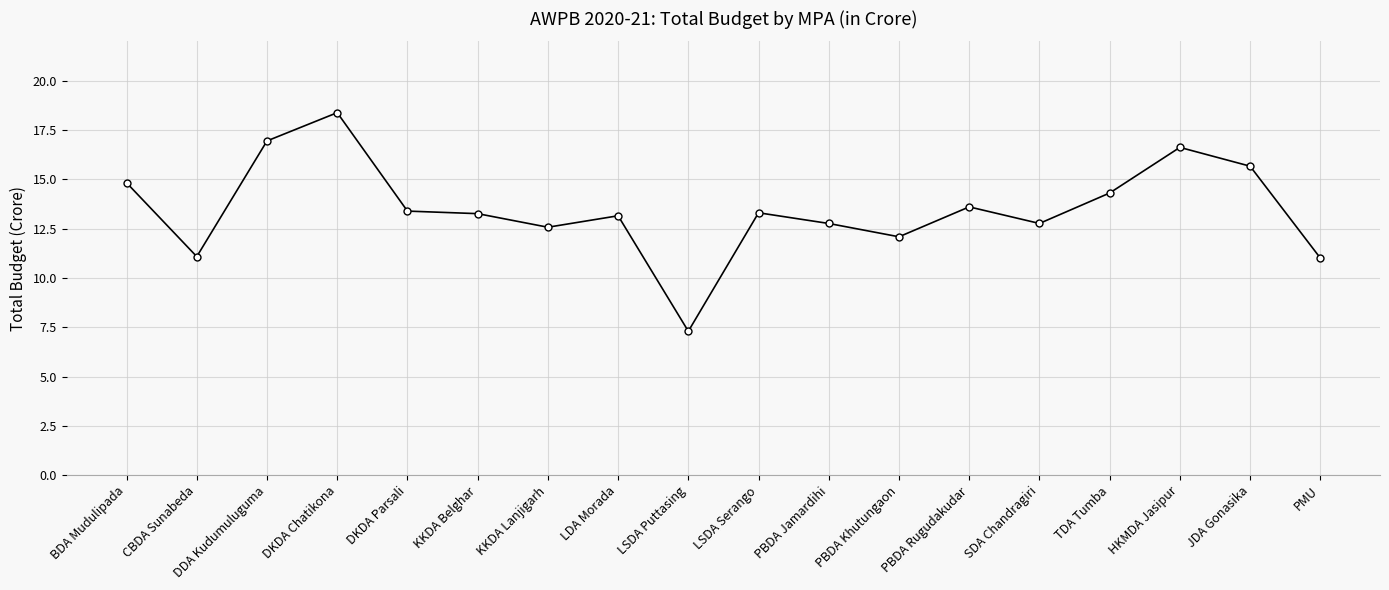

Between PBDA Khutungaon and LSDA Serango, which is larger?

LSDA Serango